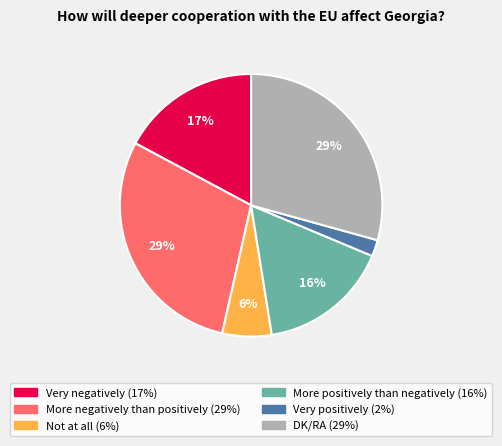

To the nearest percent, what is the combined percentage of Very positively and Not at all?

8%